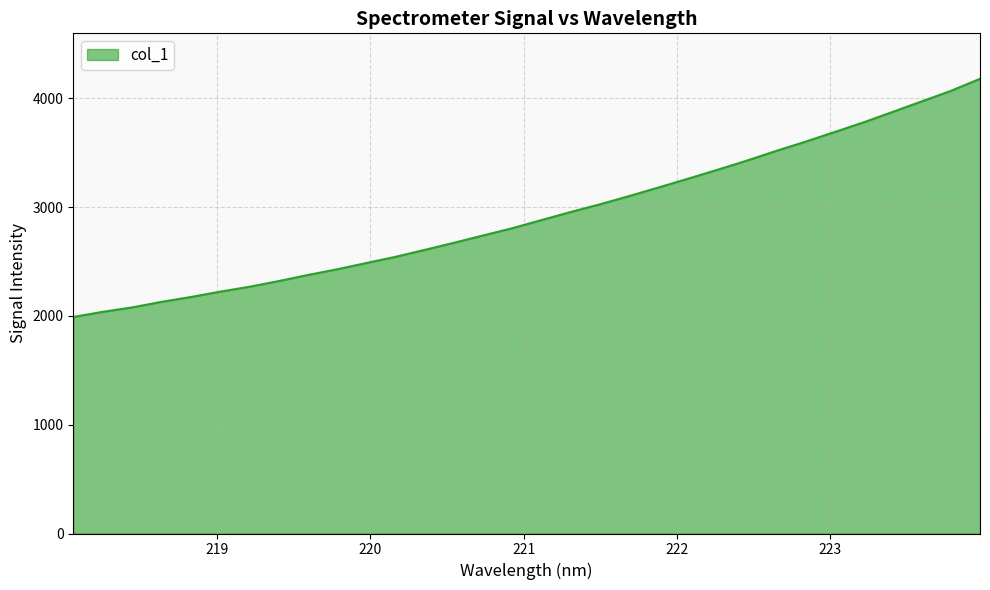

What is the difference between the maximum and minimum values?

2190.1